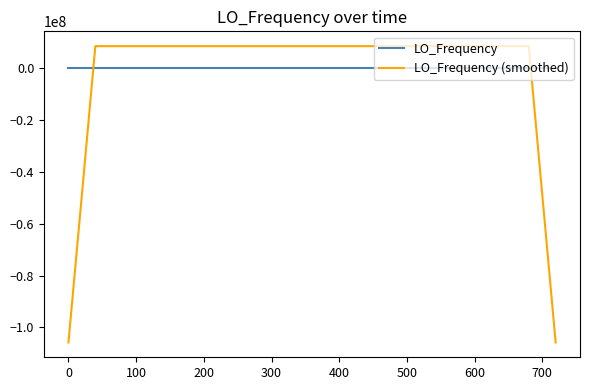

How many times do LO_Frequency and LO_Frequency (smoothed) cross each other?

2